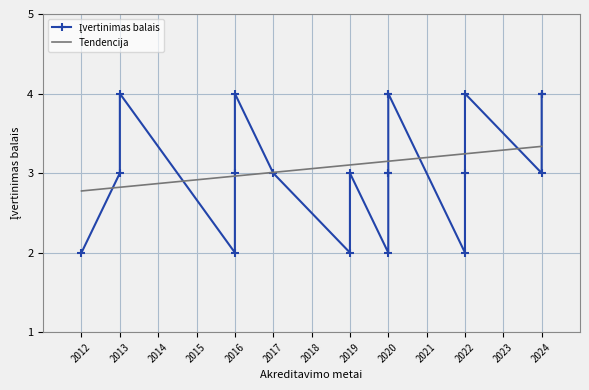

Reading left to right, transcribe all the data shown in this chart.

2012=2	2013=3	2013=4	2016=2	2016=3	2016=4	2017=3	2019=2	2019=3	2020=4	2020=3	2020=4	2020=3	2020=2	2022=4	2022=3	2022=2	2024=4	2024=3	2024=4